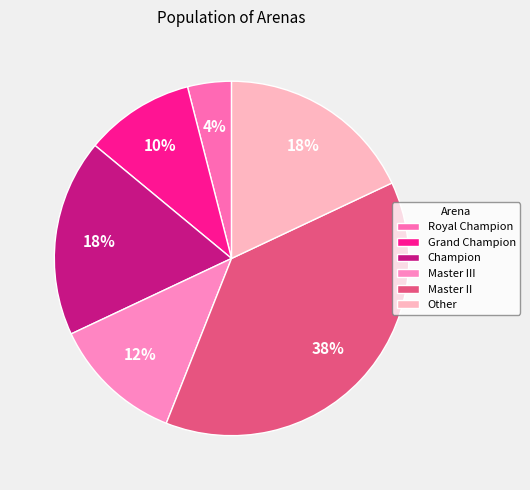

How much of the chart is everything except Other?

82.0%